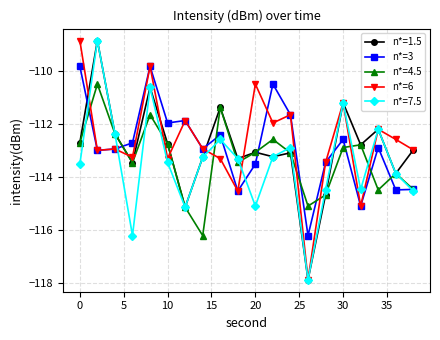

What is the maximum value shown in the chart?

-108.8